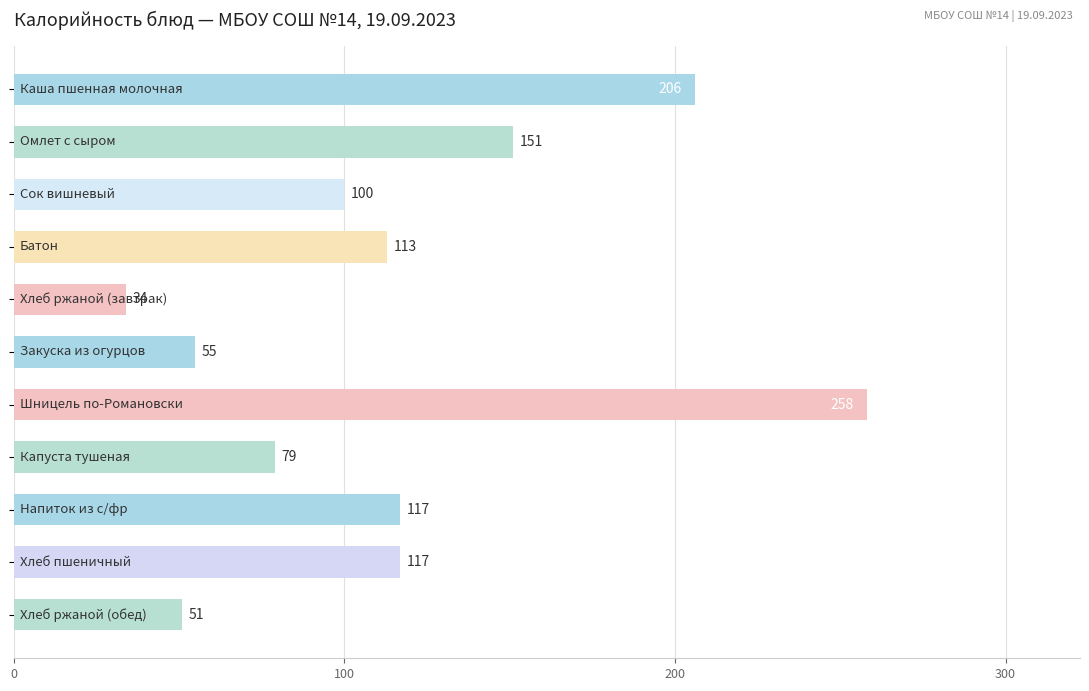

What is the difference between the maximum and second lowest values?

207